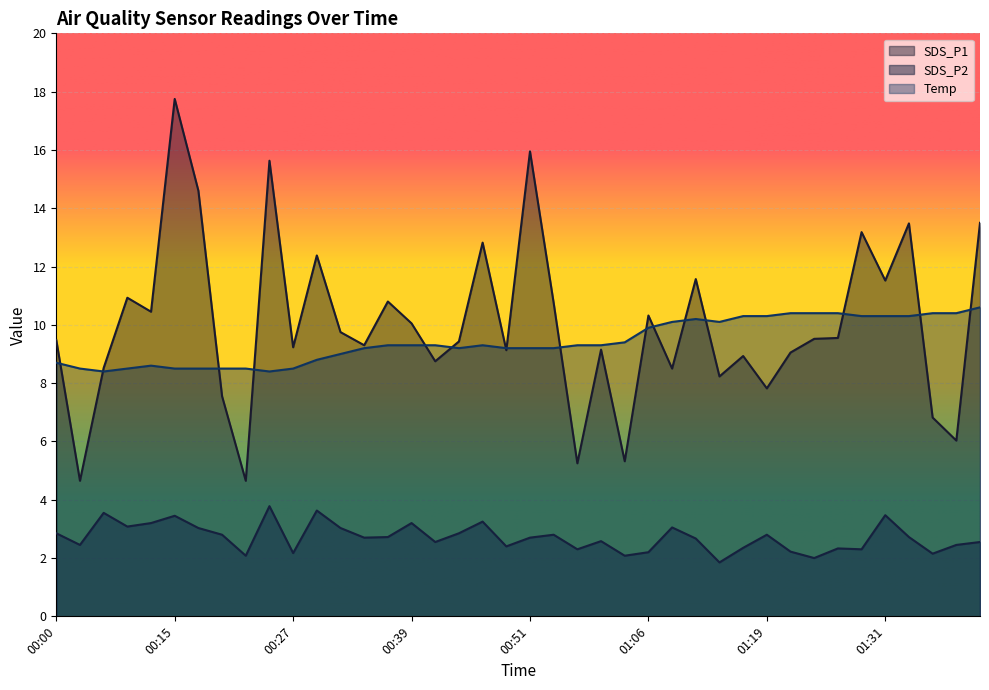

Reading right to left, extract all data points from this chart.

SDS_P1: 13.5	6.0	6.8	13.5	11.5	13.2	9.6	9.5	9.1	7.8	8.9	8.2	11.6	8.5	10.3	5.3	9.2	5.2	10.8	15.9	9.1	12.8	9.4	8.8	10.1	10.8	9.3	9.8	12.4	9.2	15.6	4.7	7.5	14.6	17.8	10.4	10.9	8.5	4.7	9.5
SDS_P2: 2.5	2.5	2.1	2.7	3.5	2.3	2.3	2.0	2.2	2.8	2.4	1.9	2.7	3.0	2.2	2.1	2.6	2.3	2.8	2.7	2.4	3.2	2.9	2.5	3.2	2.7	2.7	3.0	3.6	2.2	3.8	2.1	2.8	3.0	3.5	3.2	3.1	3.5	2.5	2.9
Temp: 10.6	10.4	10.4	10.3	10.3	10.3	10.4	10.4	10.4	10.3	10.3	10.1	10.2	10.1	9.9	9.4	9.3	9.3	9.2	9.2	9.2	9.3	9.2	9.3	9.3	9.3	9.2	9.0	8.8	8.5	8.4	8.5	8.5	8.5	8.5	8.6	8.5	8.4	8.5	8.7